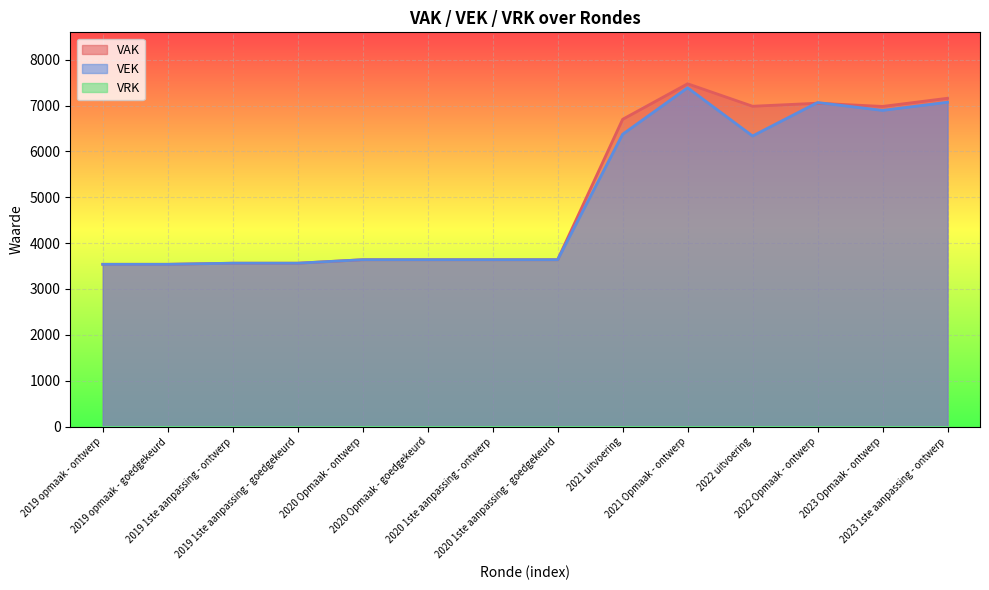

Between which two adjacent categories do VEK and VAK first intersect?

2022 uitvoering and 2022 Opmaak - ontwerp